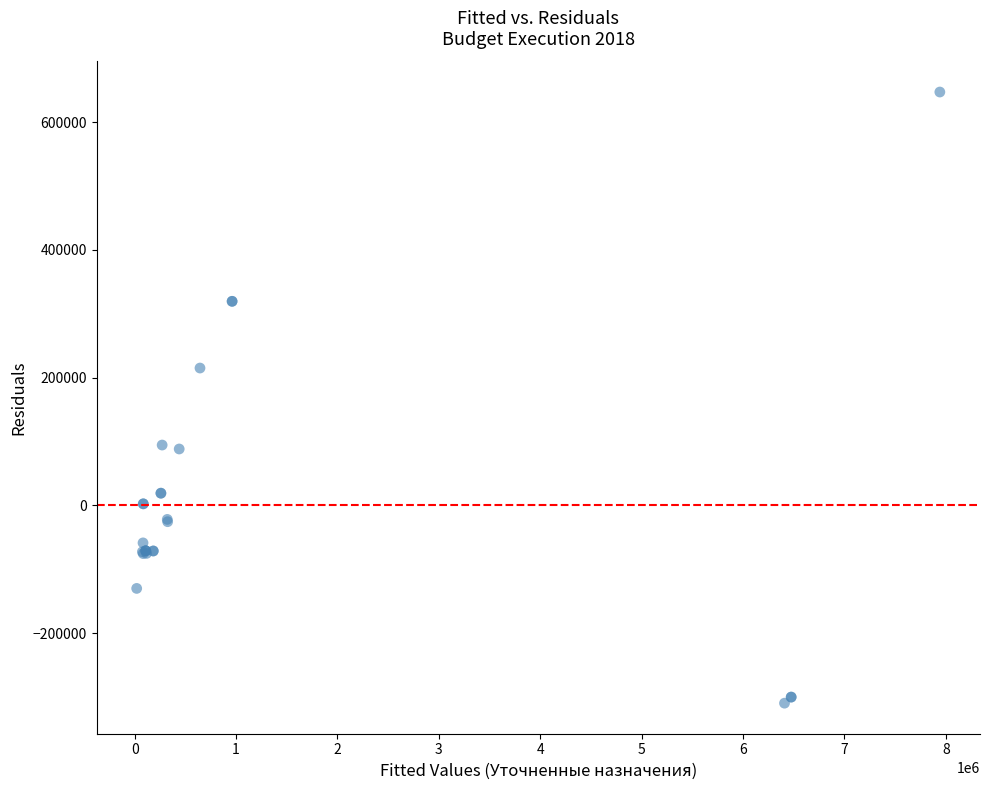

What Y value in the scatter plot is closest to 168762?

215049.7